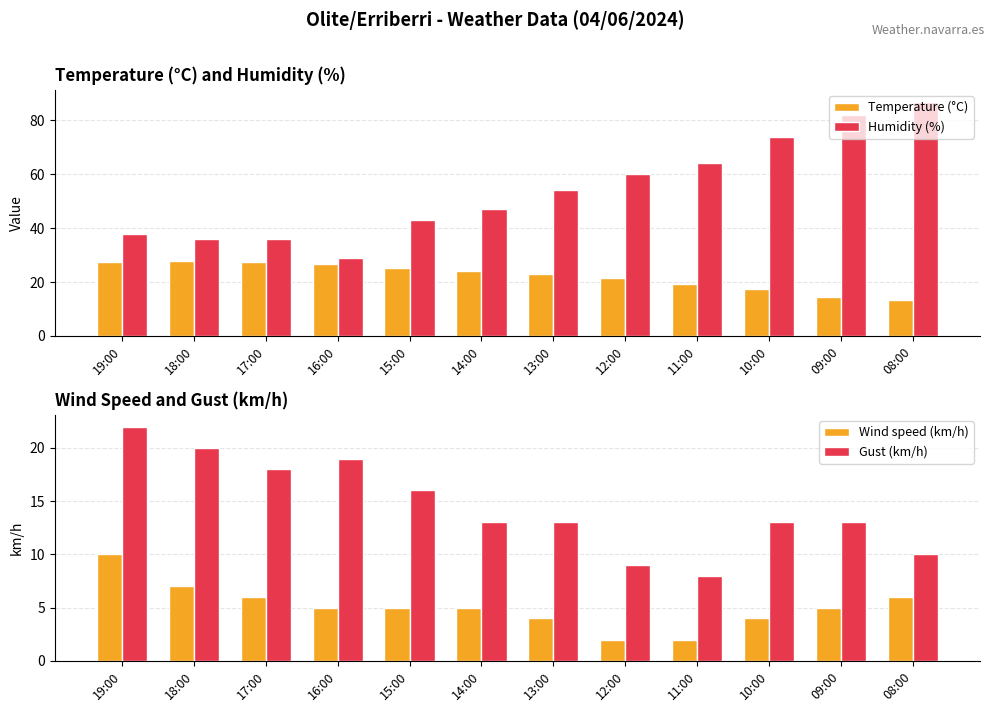

At 10:00, list the series in order from smallest to largest.

Wind speed (km/h), Gust (km/h), Temperature (°C), Humidity (%)